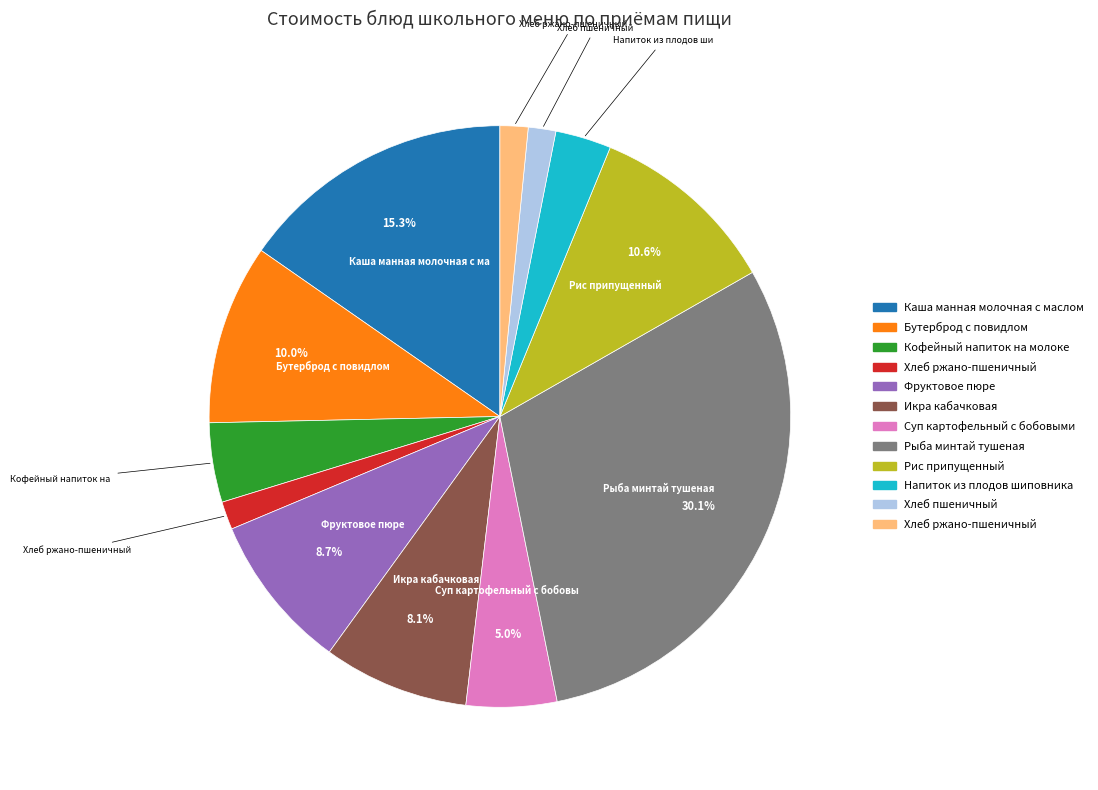

Does any single category account for the majority?

No